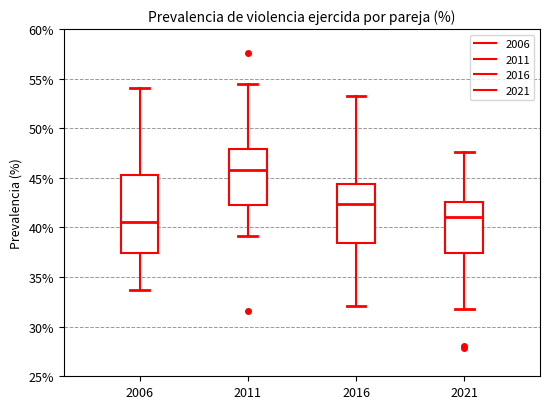

Which box has the highest median line?

2011